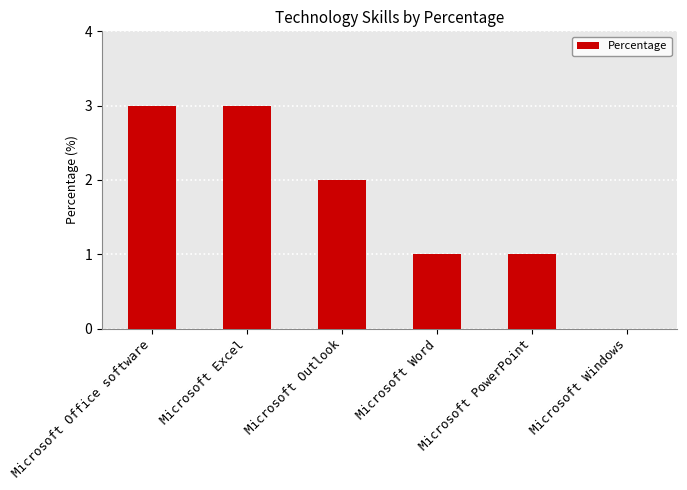

Reading right to left, what are all the values shown in this chart?

Microsoft Windows=0	Microsoft PowerPoint=1	Microsoft Word=1	Microsoft Outlook=2	Microsoft Excel=3	Microsoft Office software=3